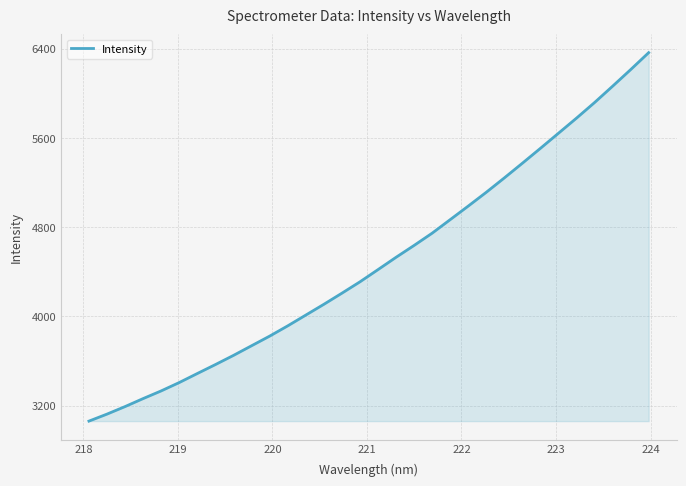

What is the greatest value displayed?

6365.5